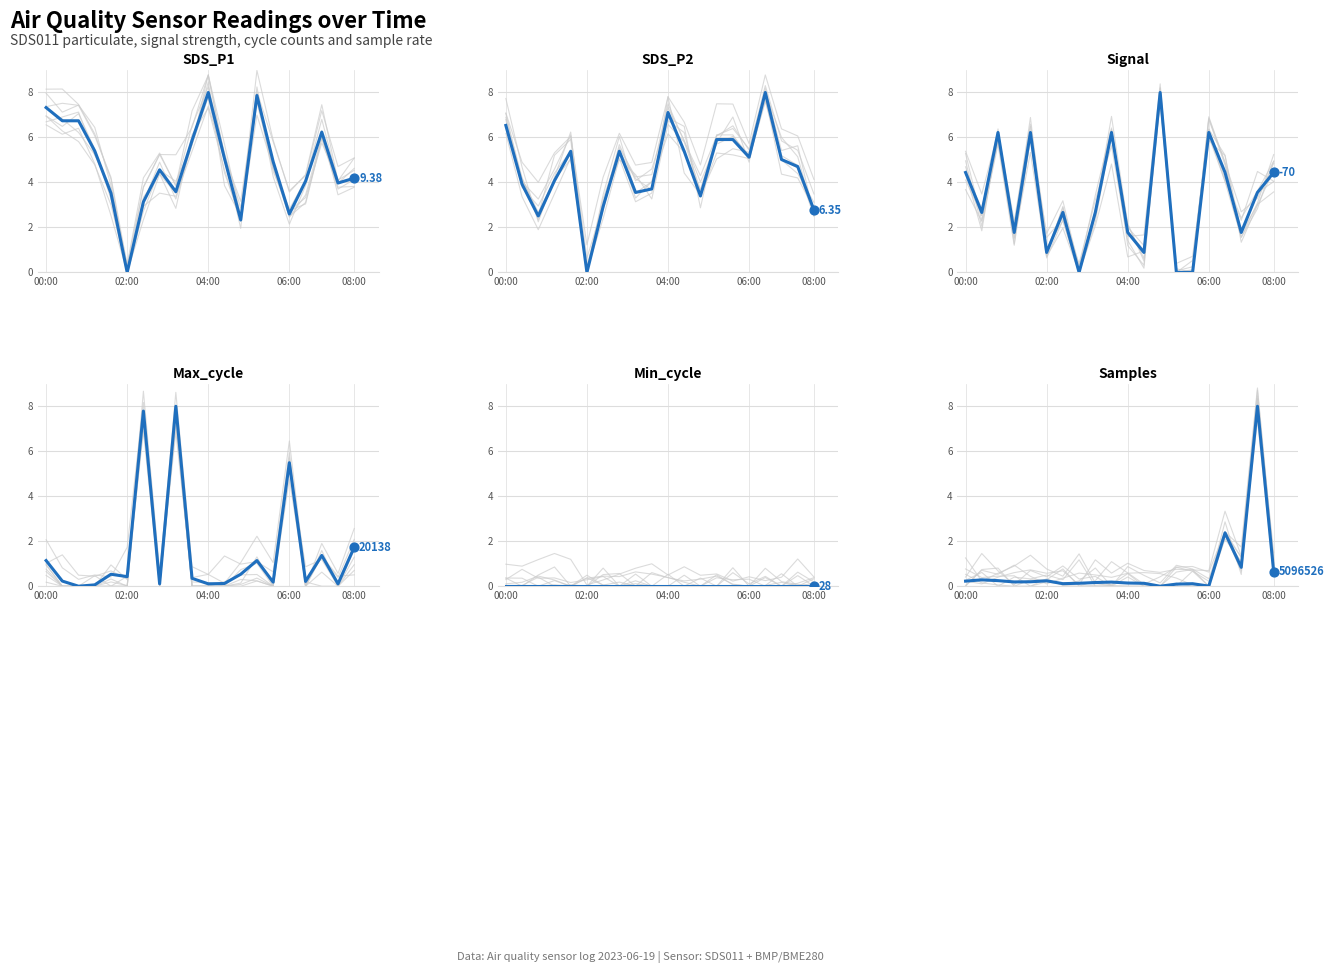

At which category is the sum across all series the highest?

18